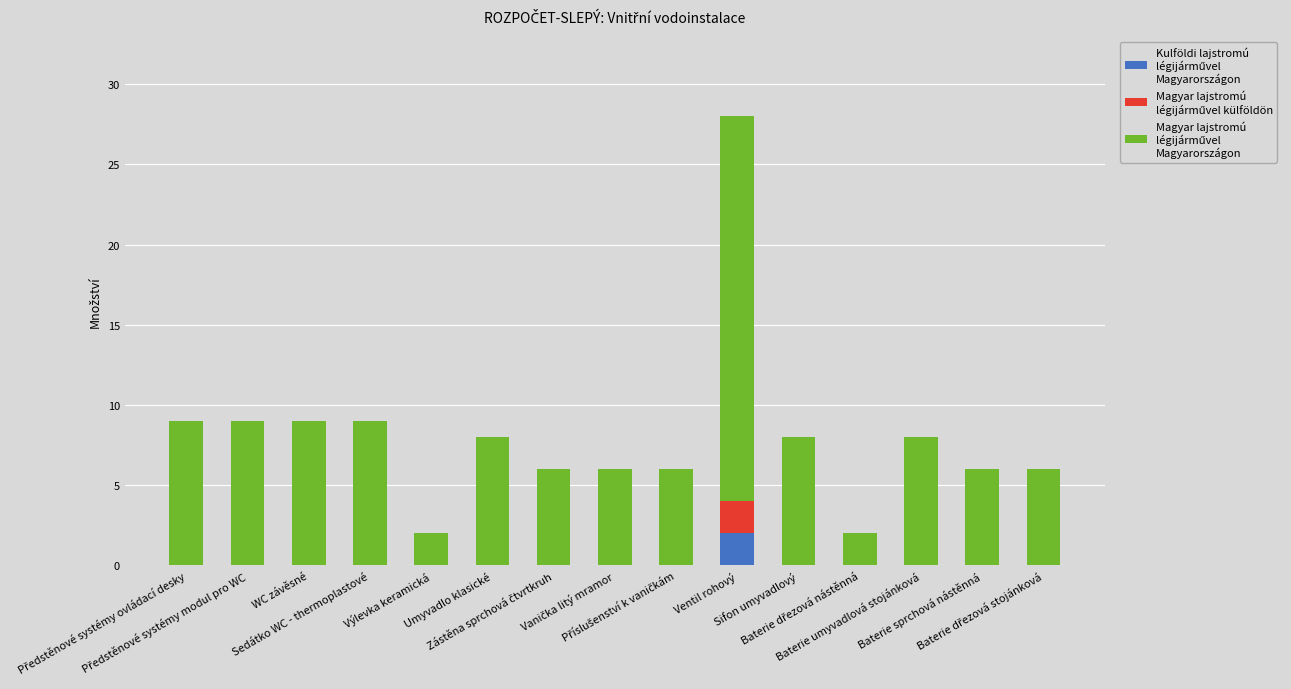

Are the bars grouped side by side (vs. stacked)?

No